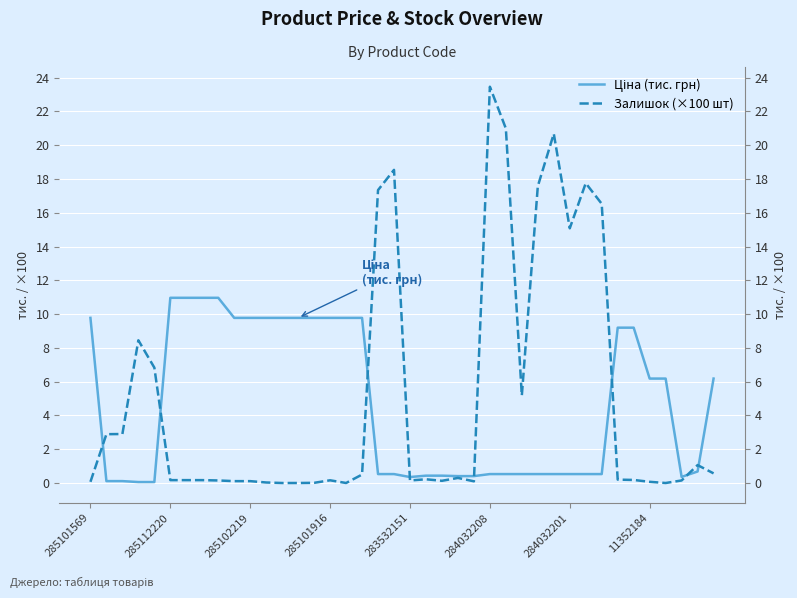

What value does the Ціна (тис. грн) series have at 284032201?

0.5